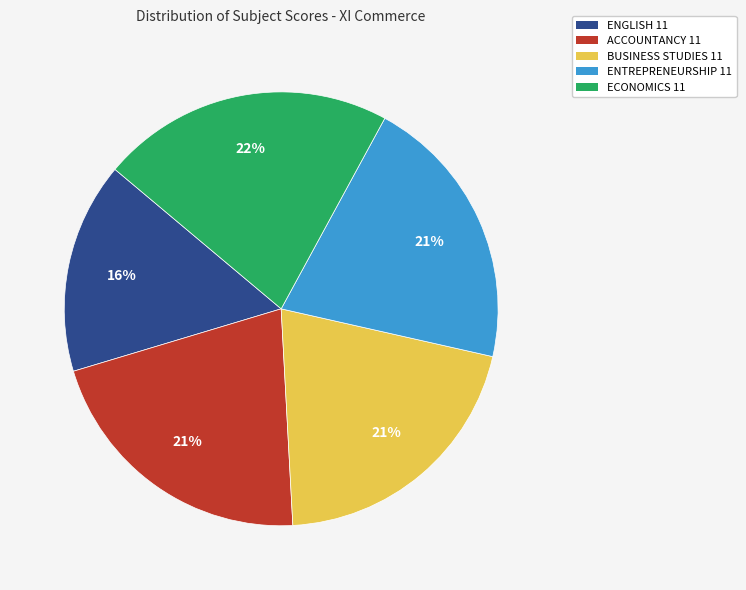

To the nearest percent, what percentage of the pie is ACCOUNTANCY 11?

21%